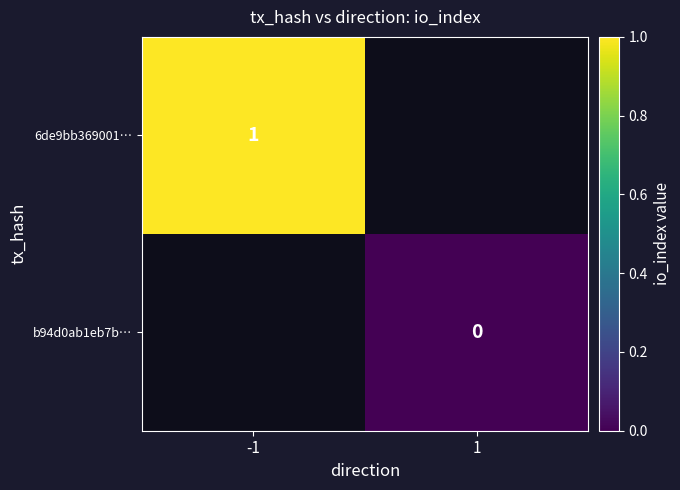

Is it true that 6de9bb369001… equals 1 at -1?

True